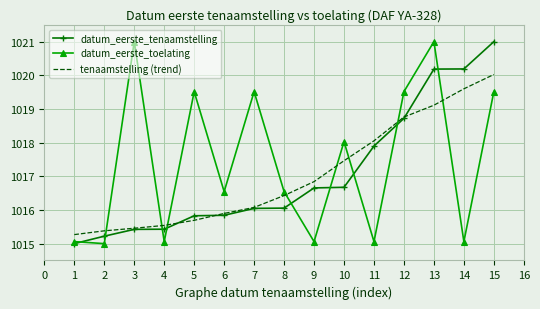

What is the difference between the highest and lowest values at 13?

1.9